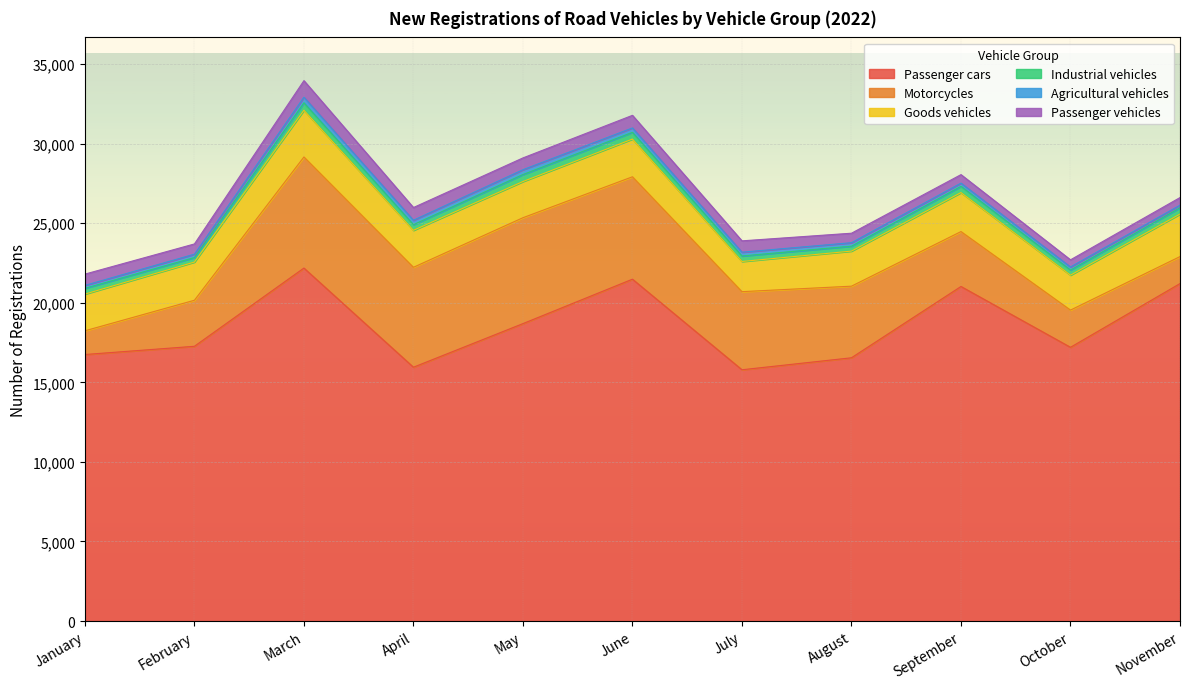

At which category does Agricultural vehicles reach its first local peak?

March